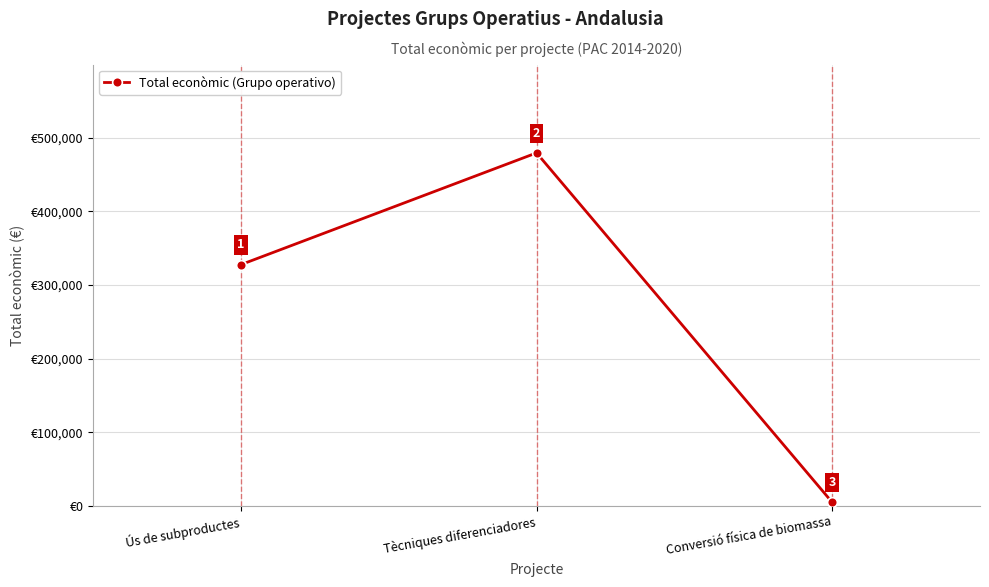

How many values are between 4870 and 479545?

3